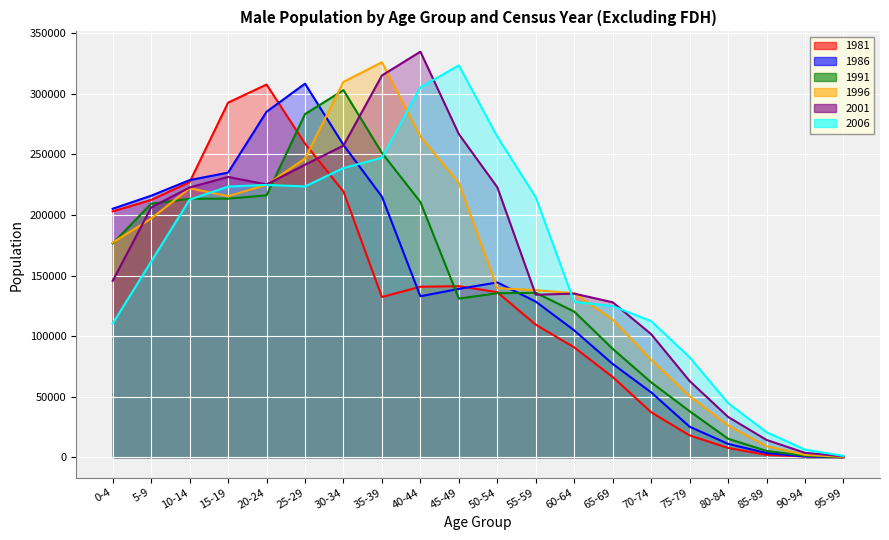

At which label does 1991 first exceed 135773?

0-4